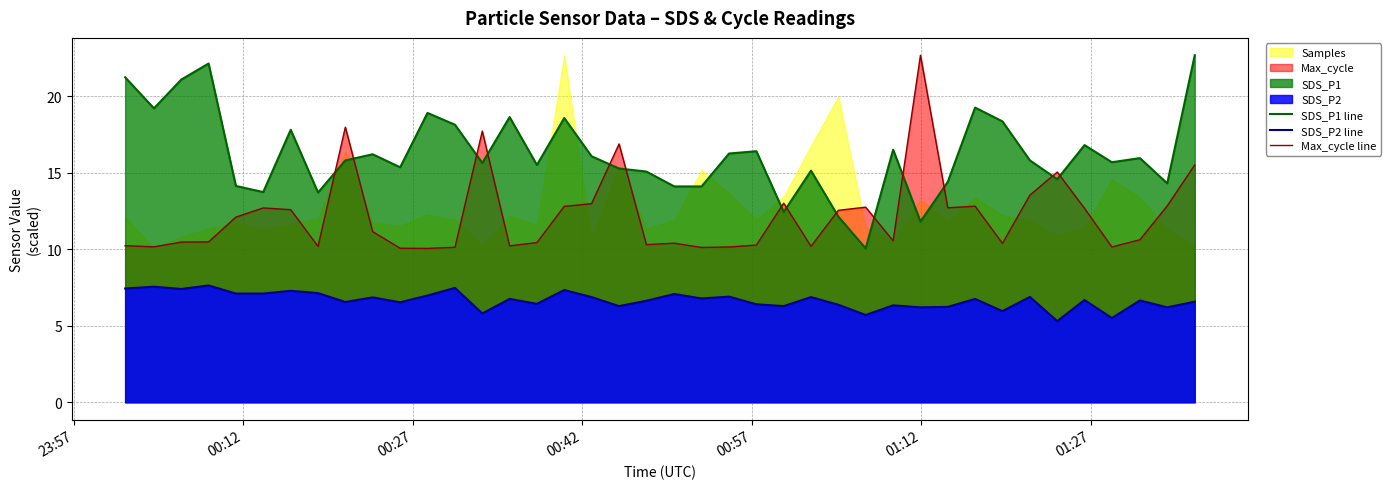

True or false: SDS_P1 line and SDS_P2 line intersect in this chart.

False